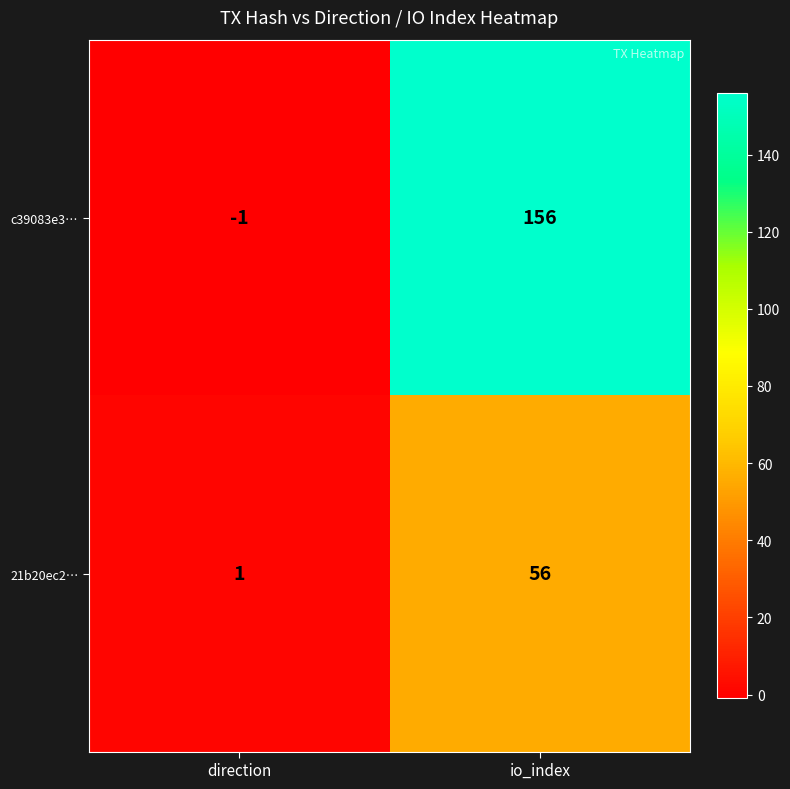

Rank the series by their maximum value, from lowest to highest.

21b20ec2…, c39083e3…